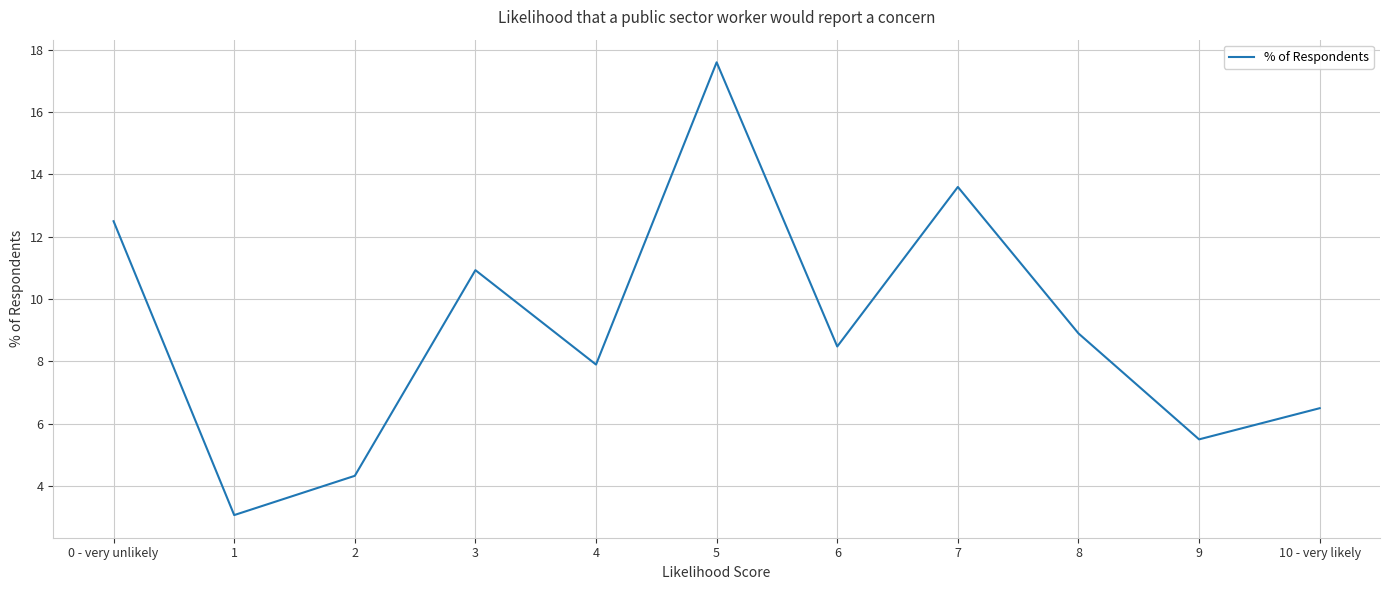

List the labels in order of value, smallest first.

1, 2, 9, 10 - very likely, 4, 6, 8, 3, 0 - very unlikely, 7, 5